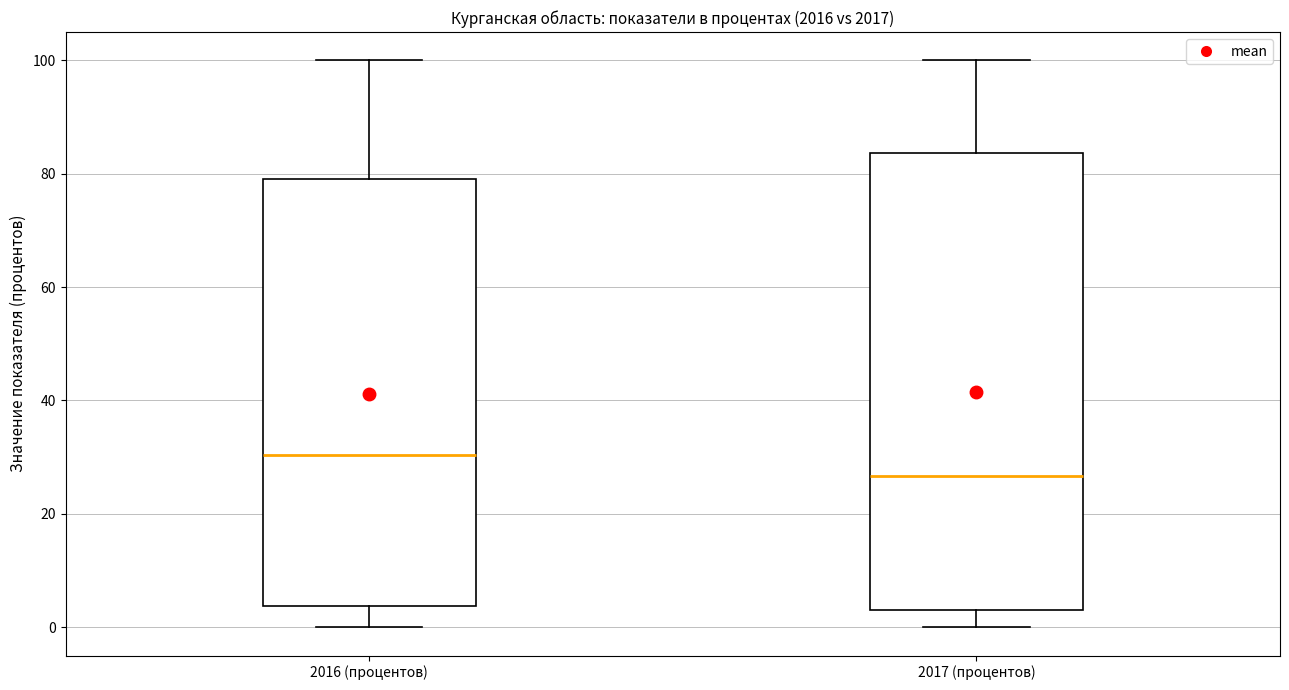

Comparing the boxes themselves (not the whiskers), which one is the tallest?

2017 (процентов)